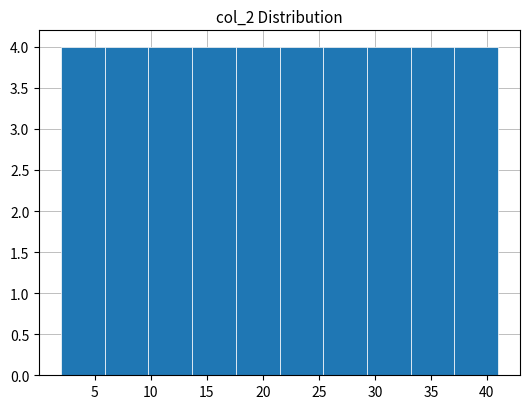

Reading left to right, transcribe this chart: for each bar, give the range it covers on the x-axis and its height. Neither the bar edges nor the heights are printed on the chart, so give them approximately, as read against the axes.

2.0 to 5.9: 4
5.9 to 9.8: 4
9.8 to 13.7: 4
13.7 to 17.6: 4
17.6 to 21.5: 4
21.5 to 25.4: 4
25.4 to 29.3: 4
29.3 to 33.2: 4
33.2 to 37.1: 4
37.1 to 41.0: 4